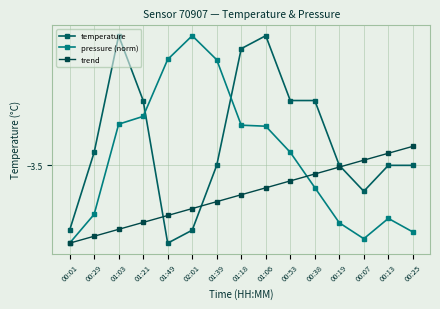

At which category is the sum across all series the highest?

01:06